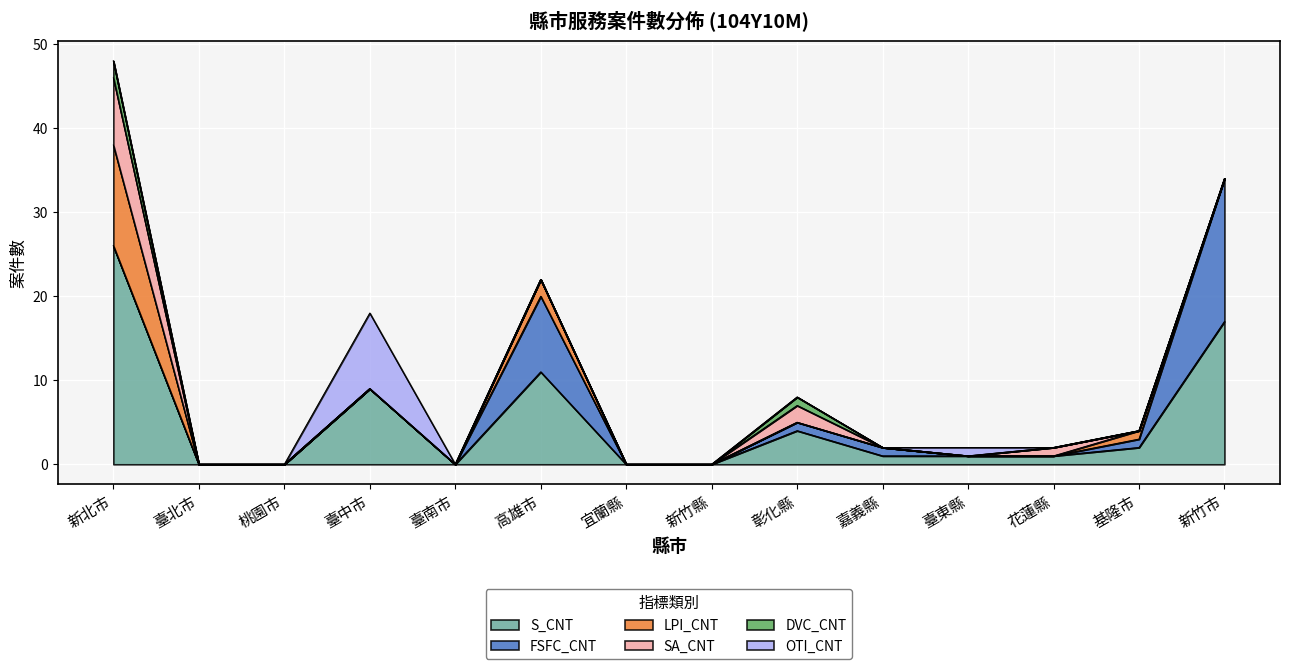

True or false: S_CNT has more than 0 points higher than both neighbors.

True